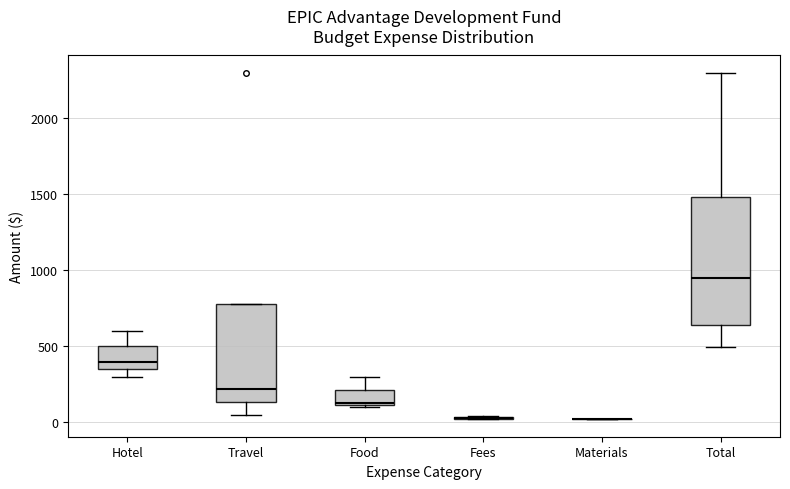

Where does the median line of the box for Total sit on the y-axis? The values are not printed on the chart, so give them approximately, as read against the axis.

950